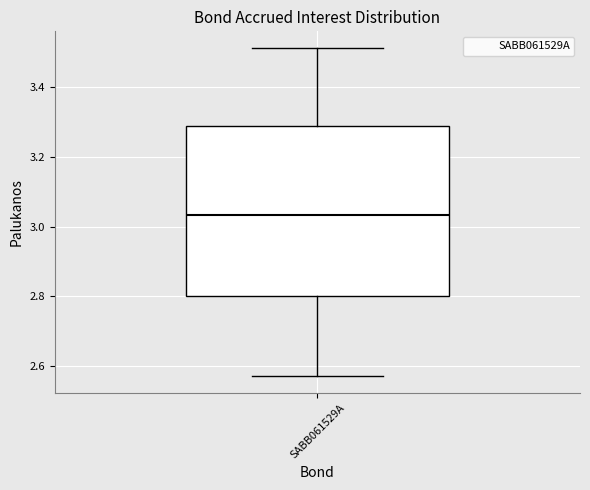

Where does the lower whisker of the box for SABB061529A end on the y-axis? The values are not printed on the chart, so give them approximately, as read against the axis.

2.58